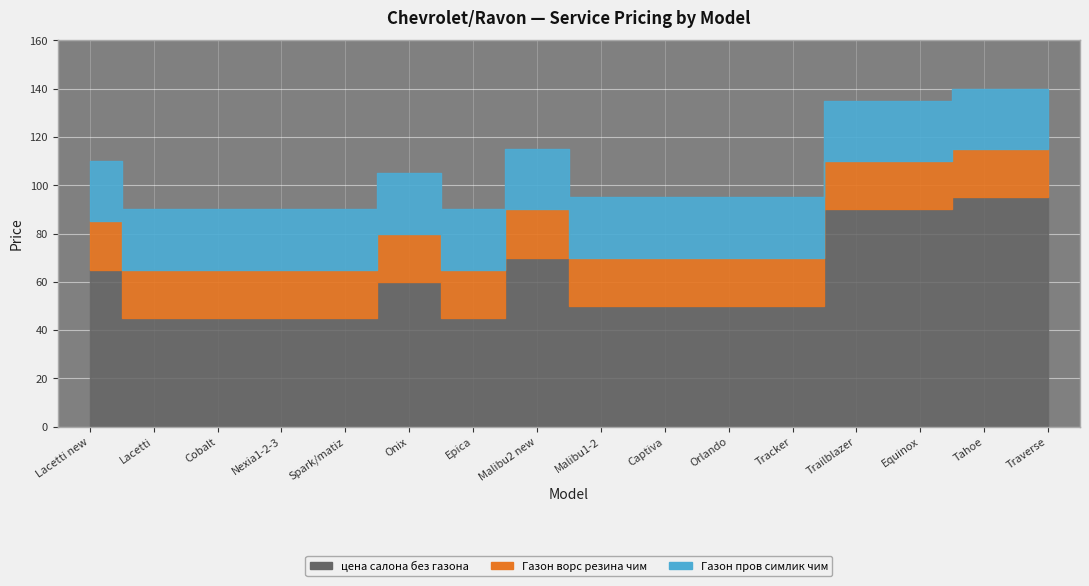

True or false: Газон ворс резина чим has a value of 20 at Lacetti.

True